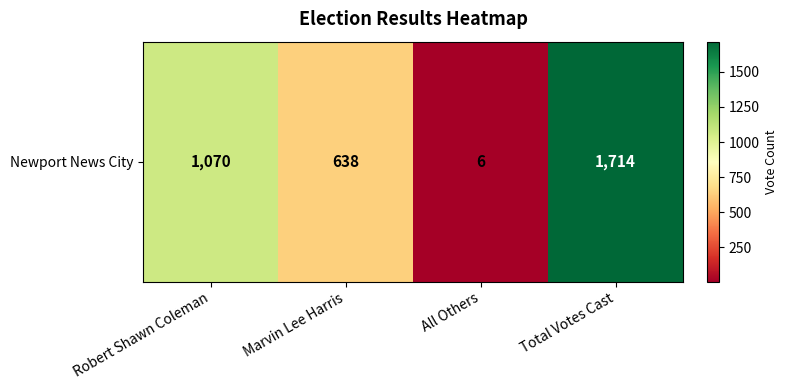

Count the number of categories in the chart.

4